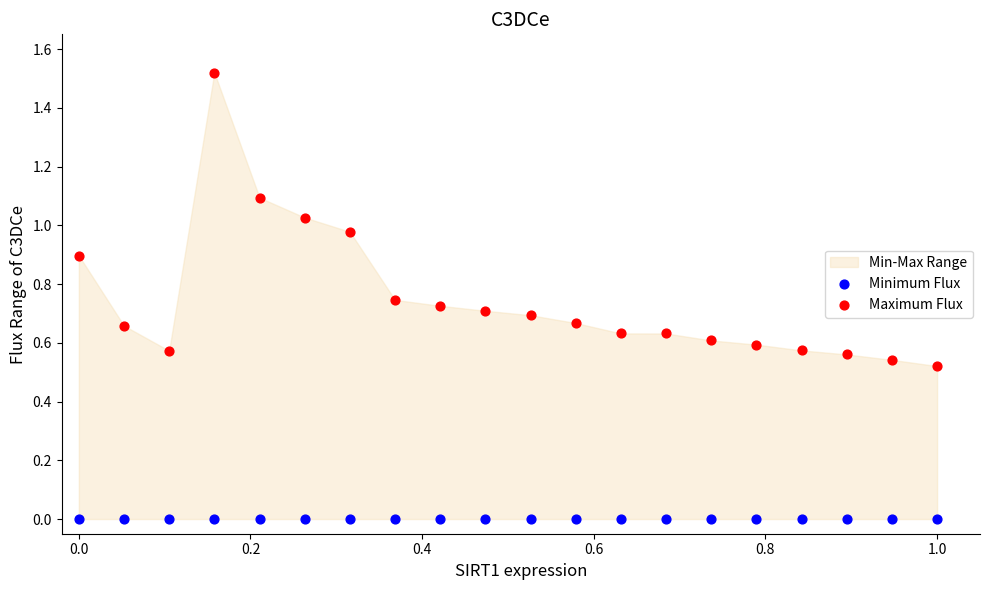

Which series reaches the maximum Y coordinate?

Maximum Flux